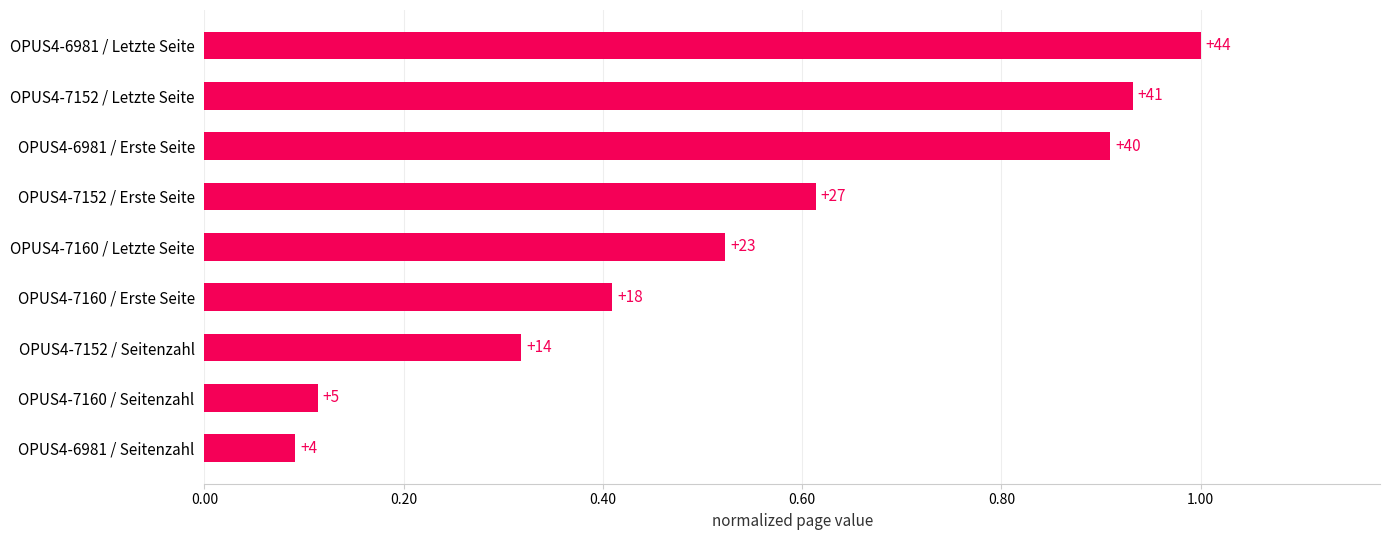

Are the bars horizontal?

Yes